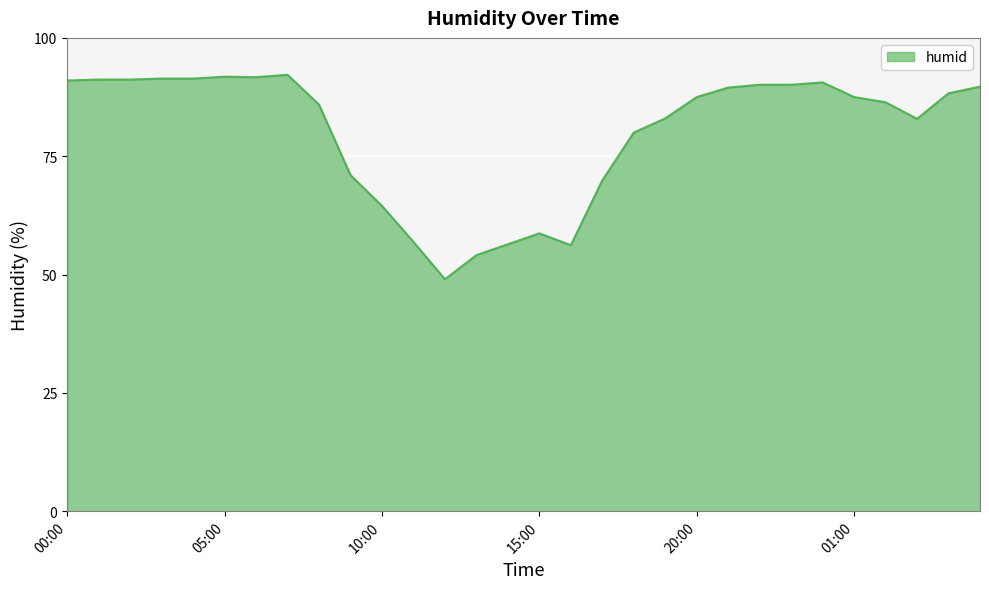

What is the difference between the maximum and minimum values?

43.2